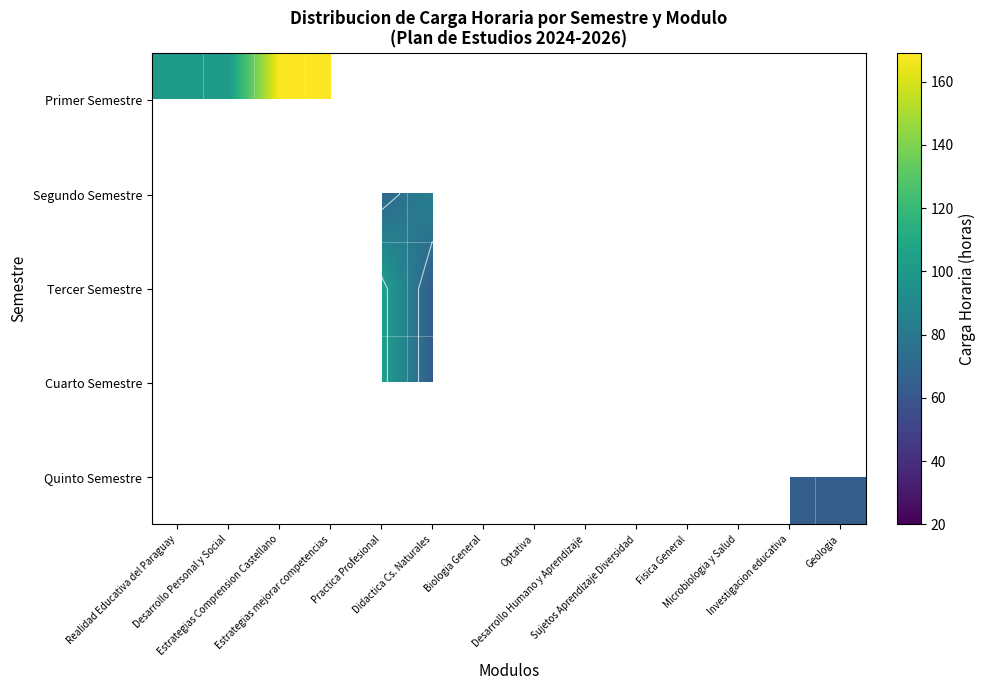

How many data points does each series have?

14